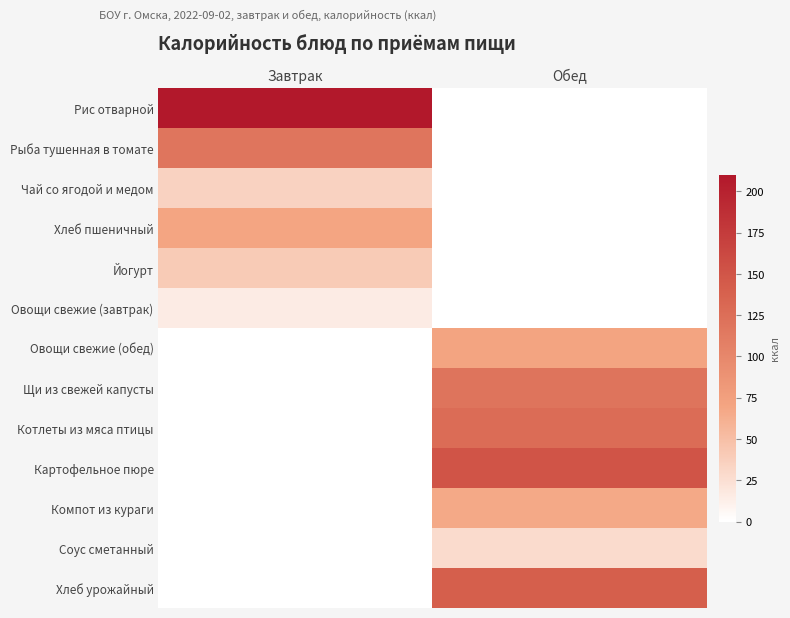

Reading left to right, extract all data points from this chart.

Рис отварной: Завтрак=208.7	Обед=0.0
Рыба тушенная в томате: Завтрак=117.8	Обед=0.0
Чай со ягодой и медом: Завтрак=35.0	Обед=0.0
Хлеб пшеничный: Завтрак=70.3	Обед=0.0
Йогурт: Завтрак=40.7	Обед=0.0
Овощи свежие (завтрак): Завтрак=14.8	Обед=0.0
Овощи свежие (обед): Завтрак=0.0	Обед=71.1
Щи из свежей капусты: Завтрак=0.0	Обед=119.2
Котлеты из мяса птицы: Завтрак=0.0	Обед=127.1
Картофельное пюре: Завтрак=0.0	Обед=150.8
Компот из кураги: Завтрак=0.0	Обед=66.9
Соус сметанный: Завтрак=0.0	Обед=27.9
Хлеб урожайный: Завтрак=0.0	Обед=140.6